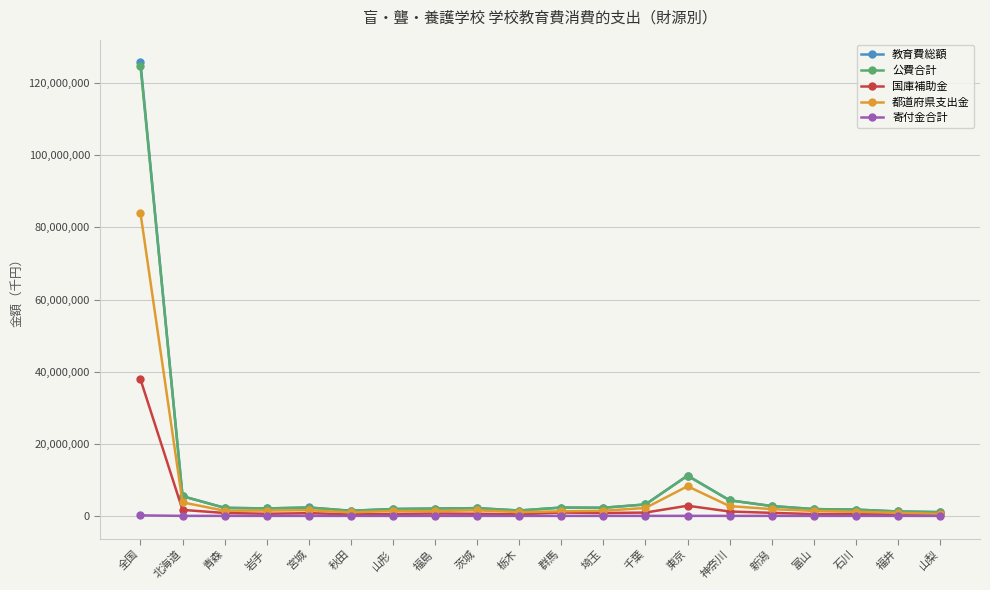

At which category is the sum across all series the highest?

全国